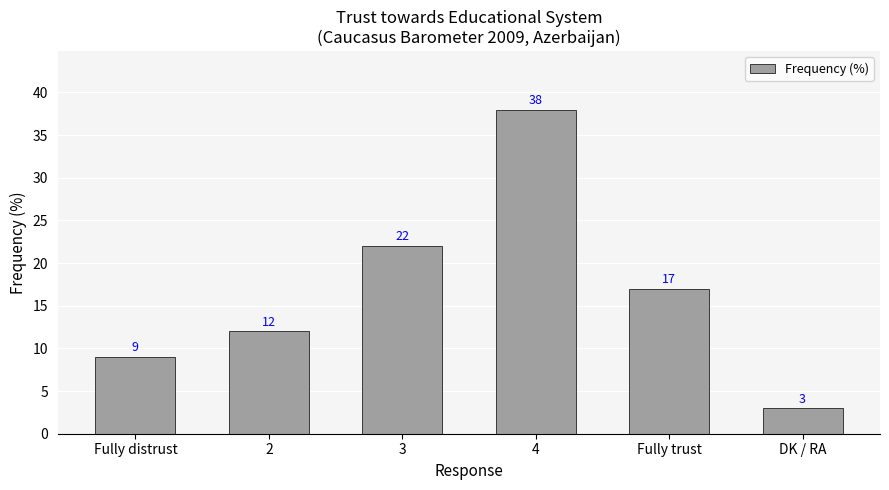

What is the sum of all values?

101